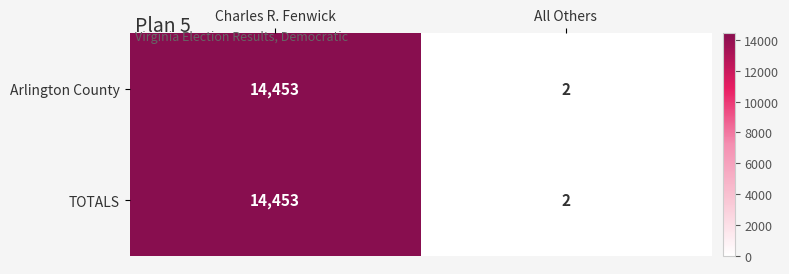

Reading right to left, extract all data points from this chart.

Arlington County: All Others=2	Charles R. Fenwick=14453
TOTALS: All Others=2	Charles R. Fenwick=14453